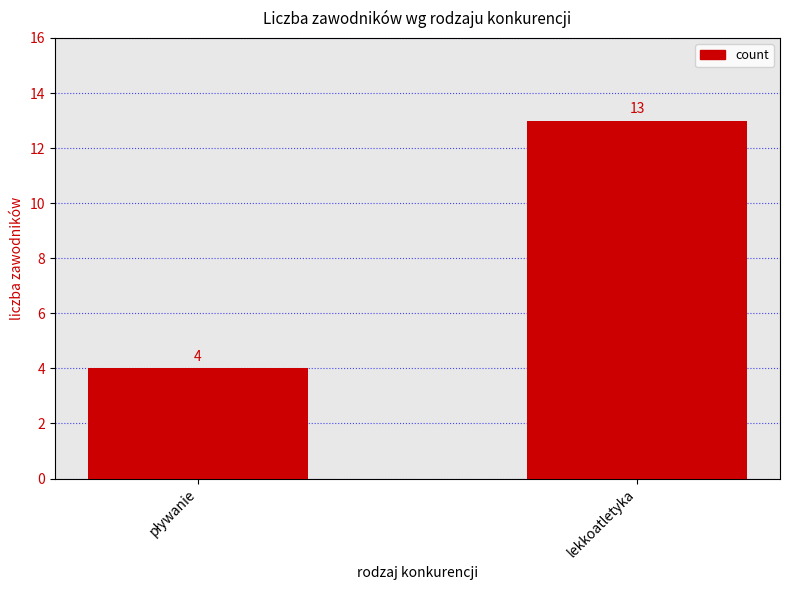

What is the greatest value displayed?

13